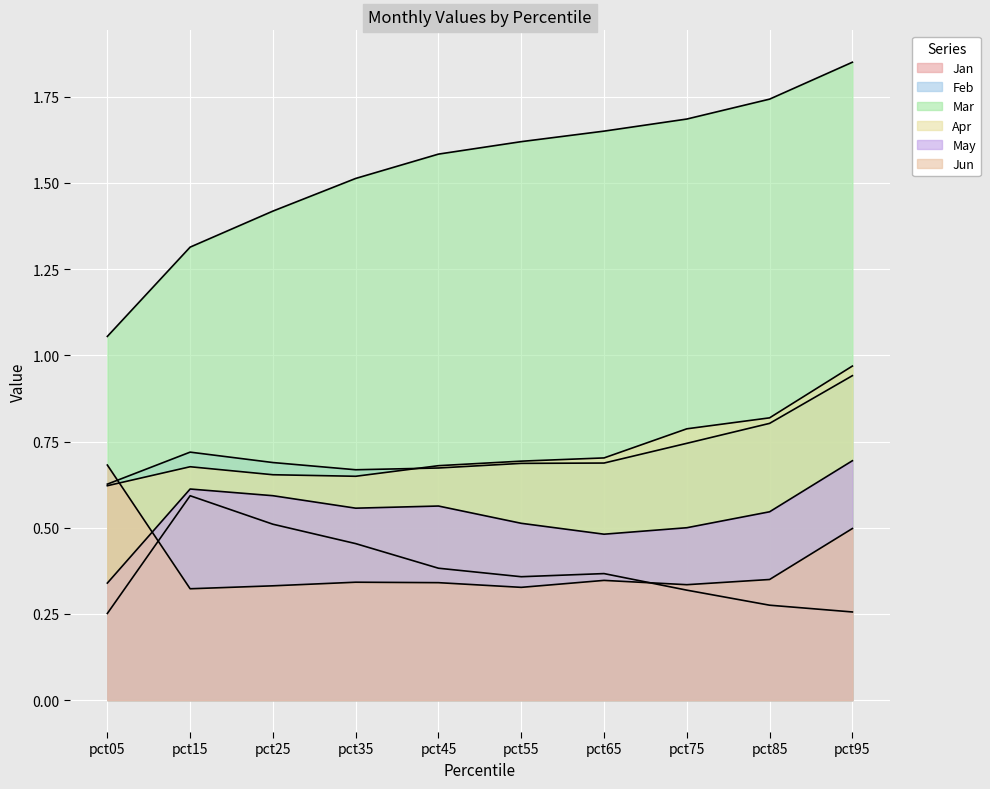

At which category is the sum across all series the highest?

pct95